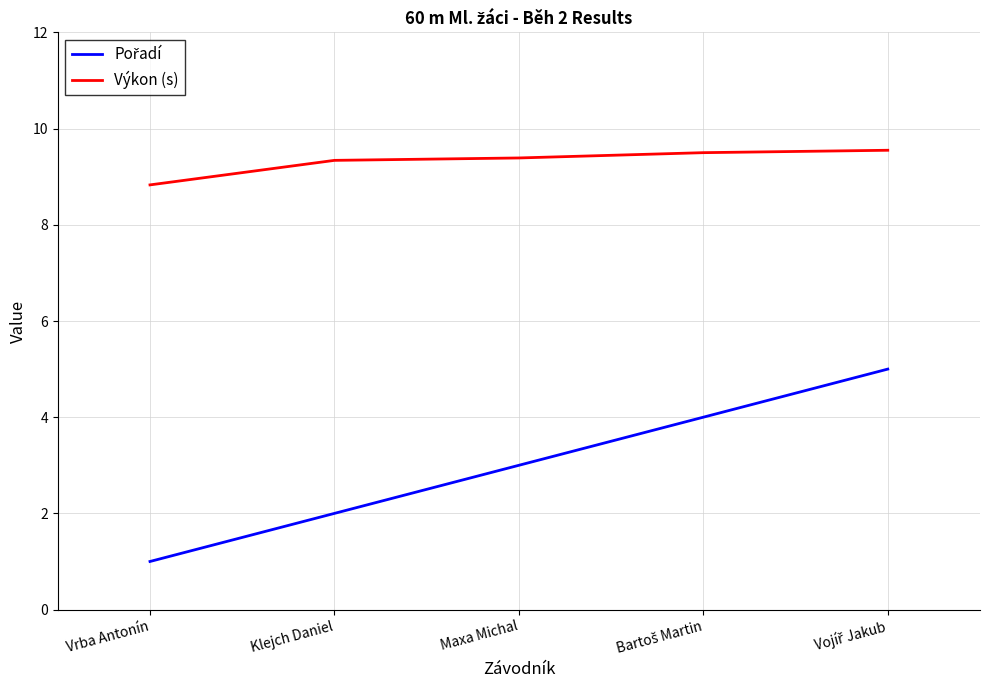

What position from the right is Klejch Daniel?

4